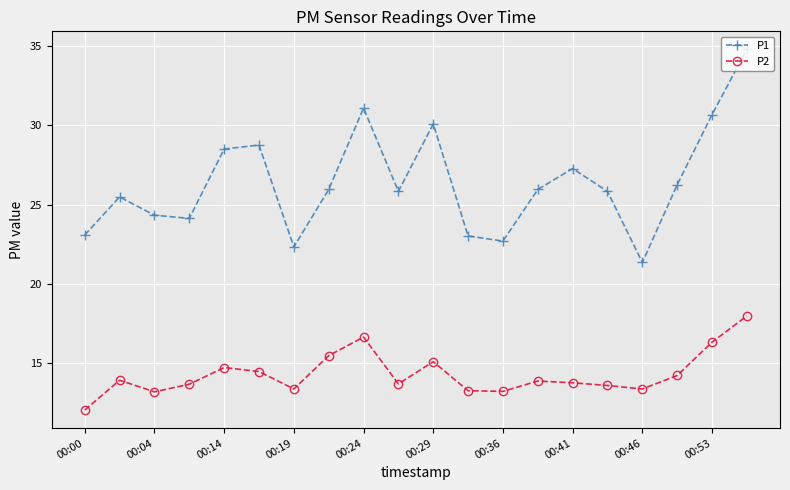

What is the difference between the second highest and minimum values in the P2 series?

4.6